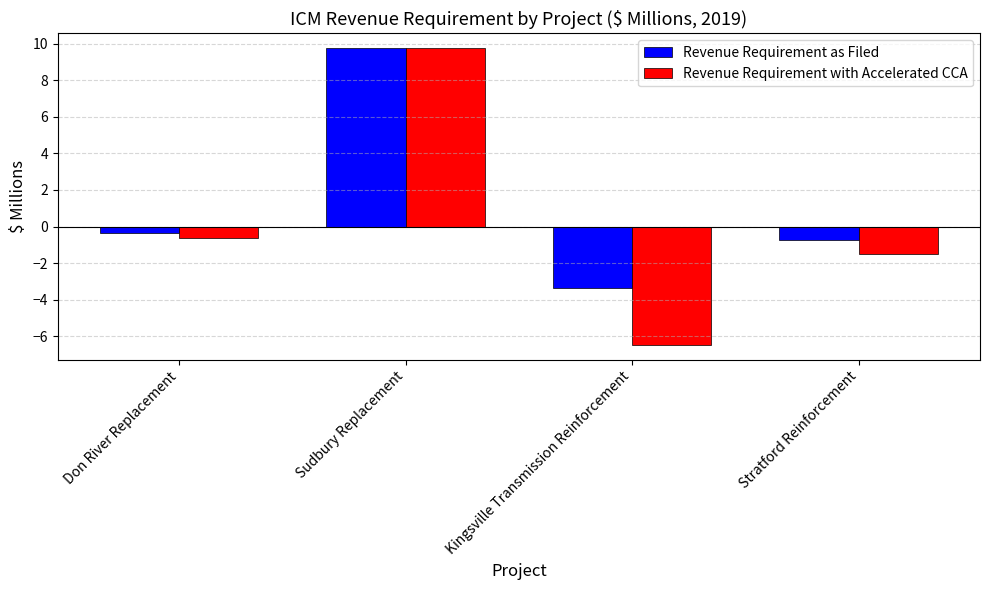

True or false: Revenue Requirement as Filed has a value of 16.6 at Sudbury Replacement.

False